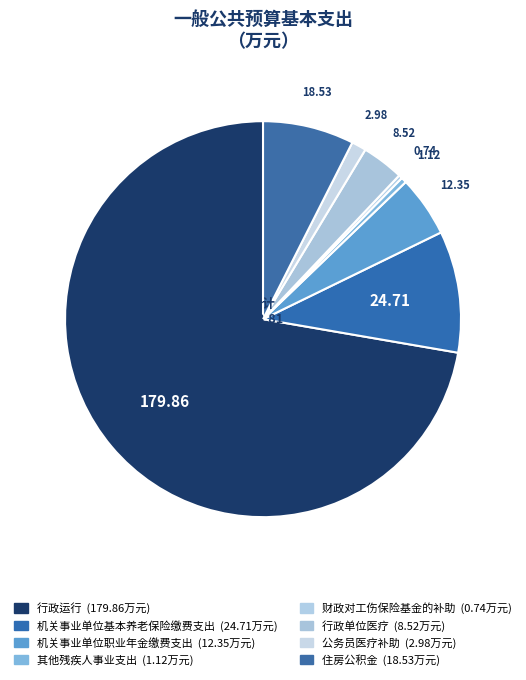

True or false: 公务员医疗补助 accounts for 1% of the total.

True